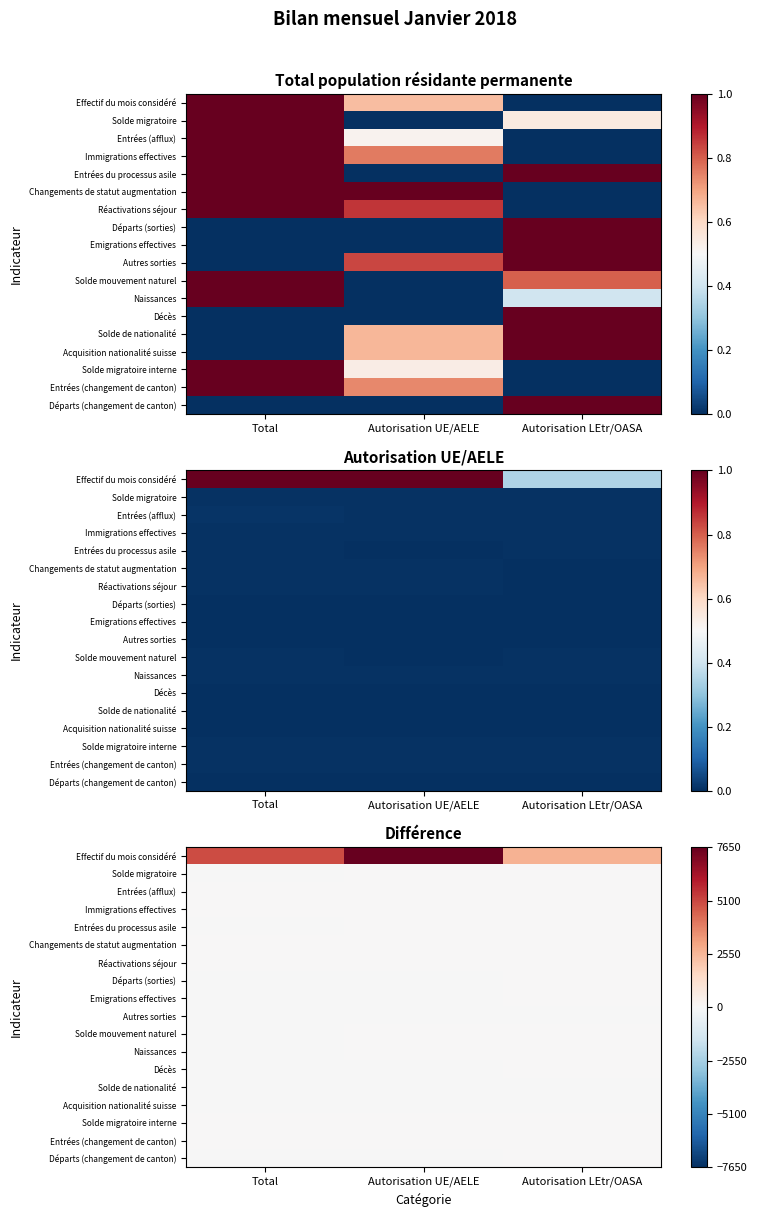

What is the difference between the highest and lowest values at Total?

5037